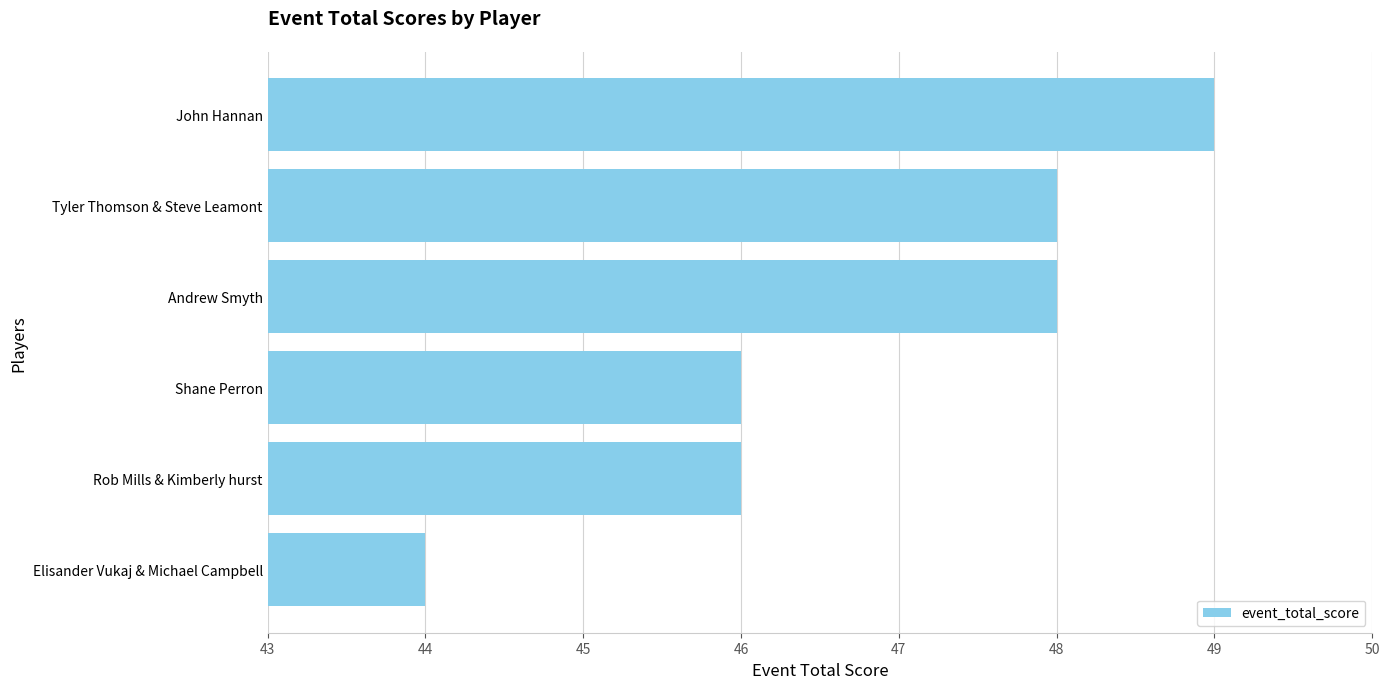

Which category has the lowest value across all series?

Elisander Vukaj & Michael Campbell